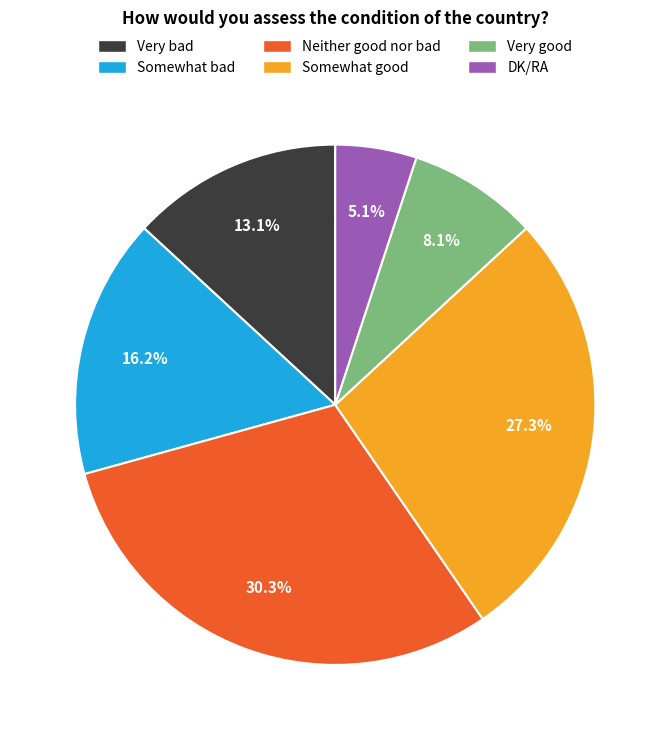

The Somewhat bad slice represents 16% of the pie. True or false?

True